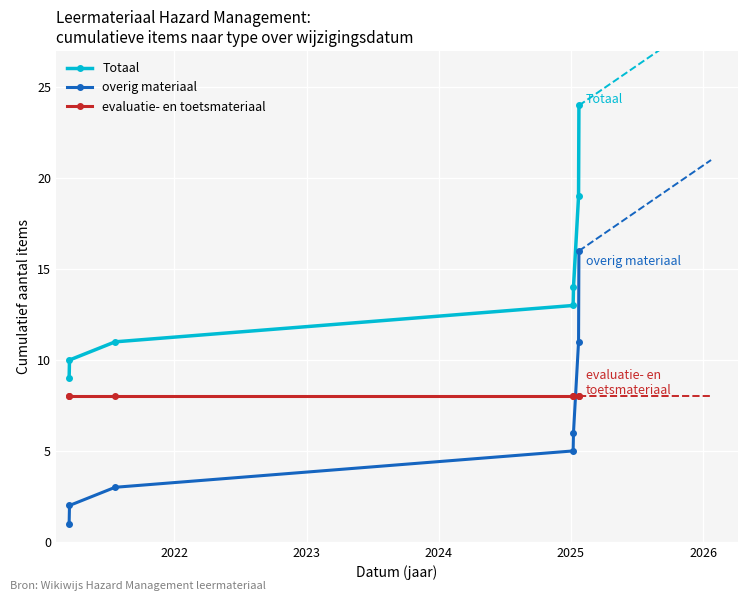

What is the sum of all overig materiaal values?

44